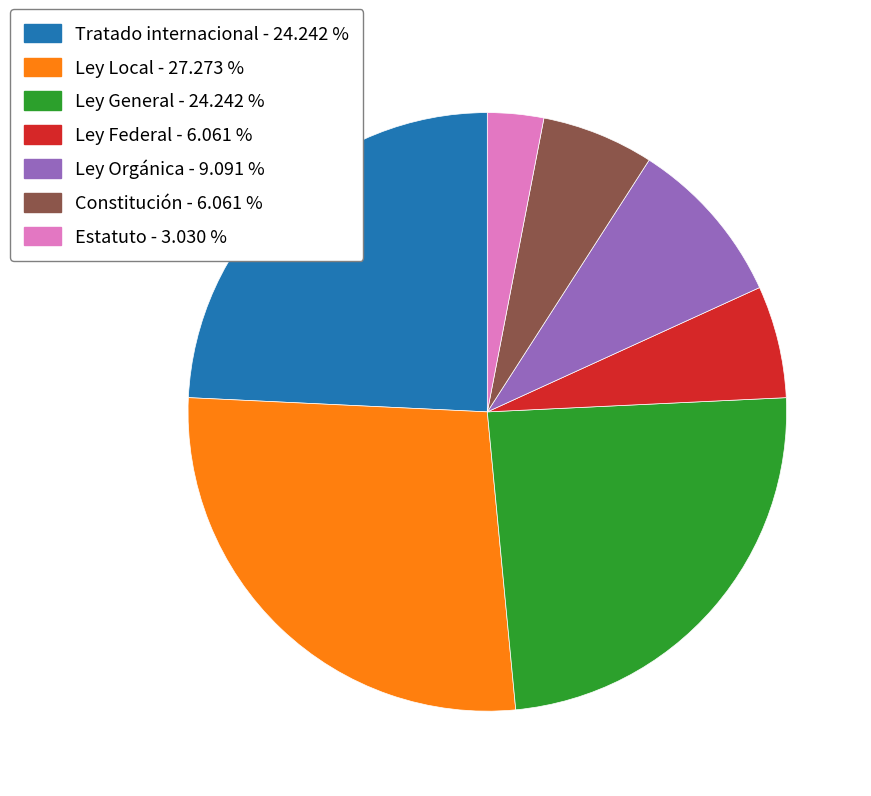

Does Constitución account for over 50% of the chart?

No